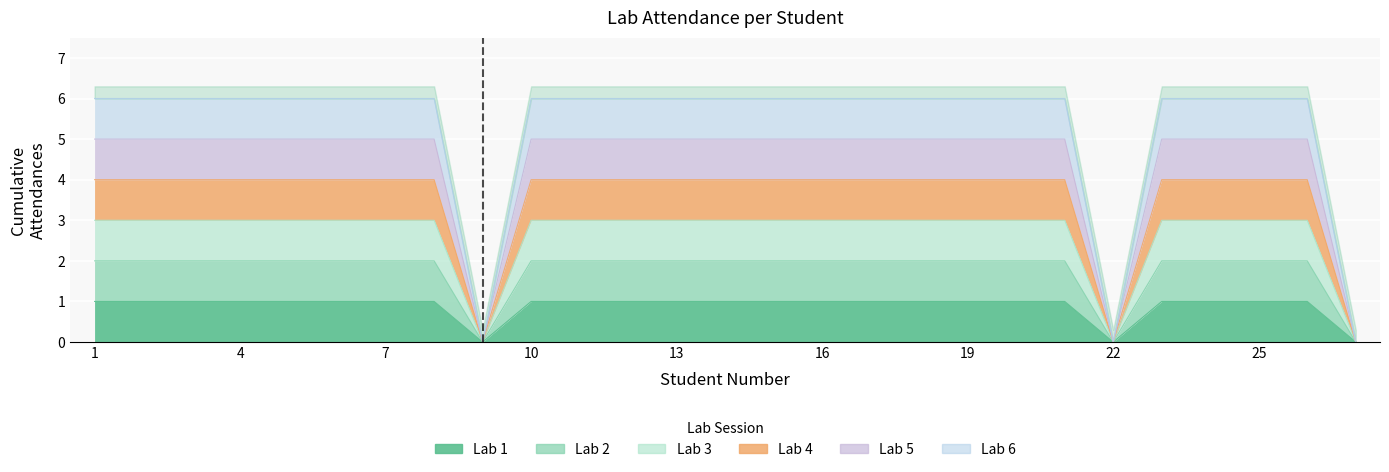

What is the difference between the highest and lowest values at 17?

5